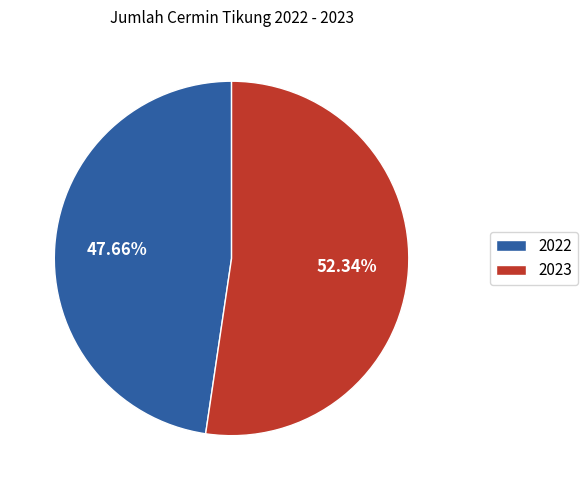

Do 2023 and 2022 together represent more than half of the pie?

Yes